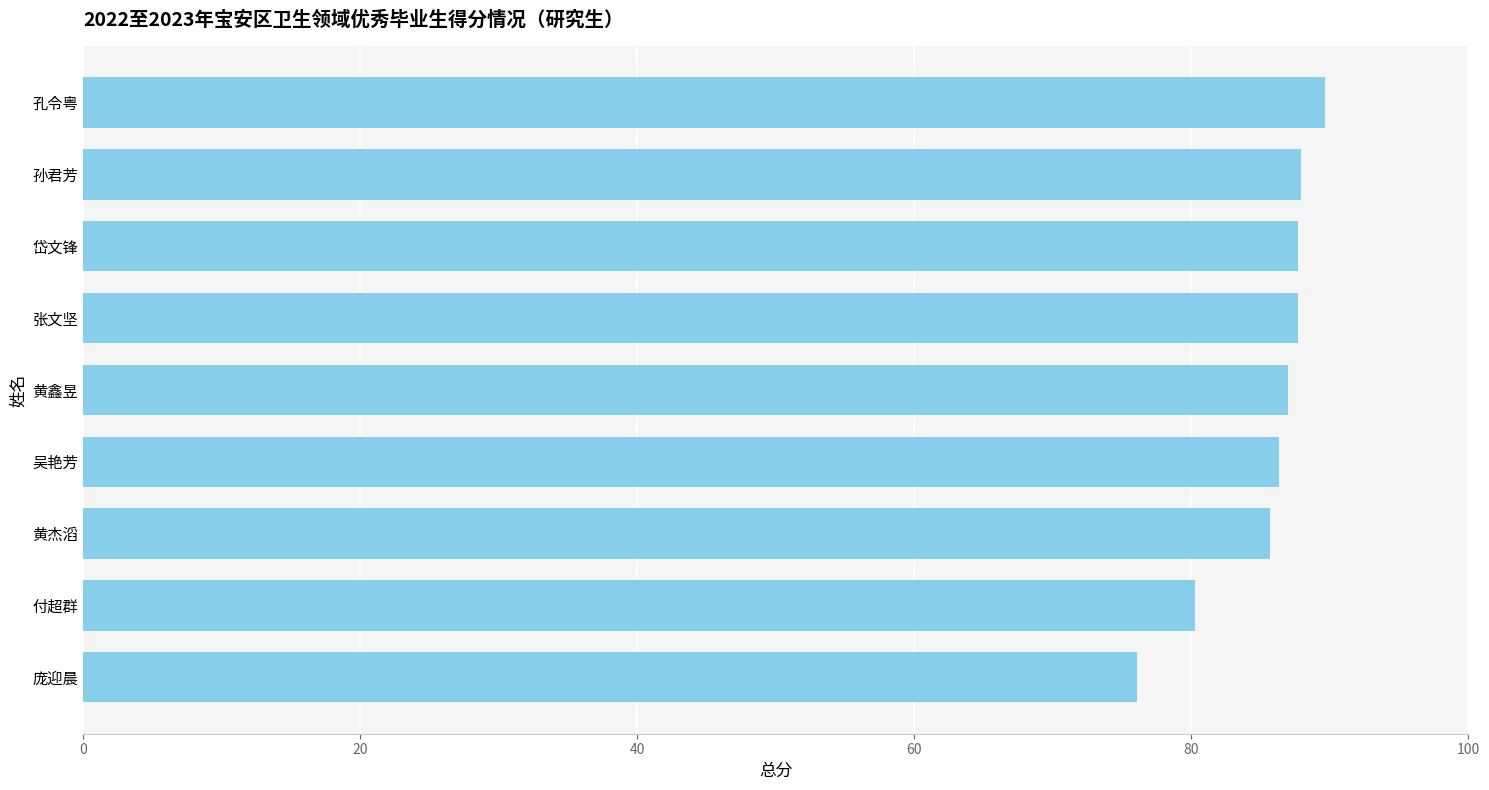

Does the chart contain any negative values?

No